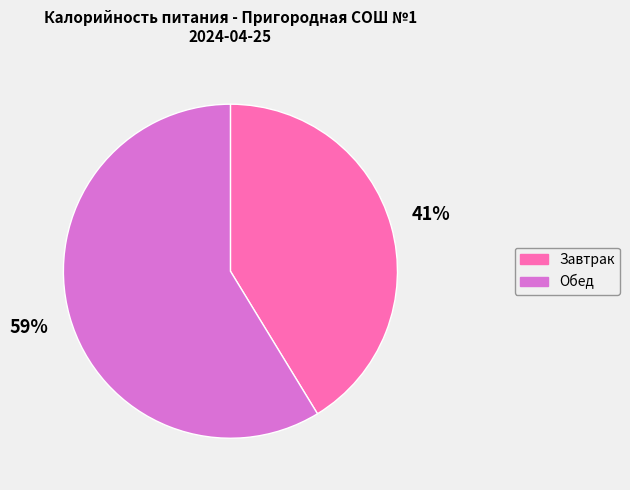

Between Обед and Завтрак, which is larger?

Обед